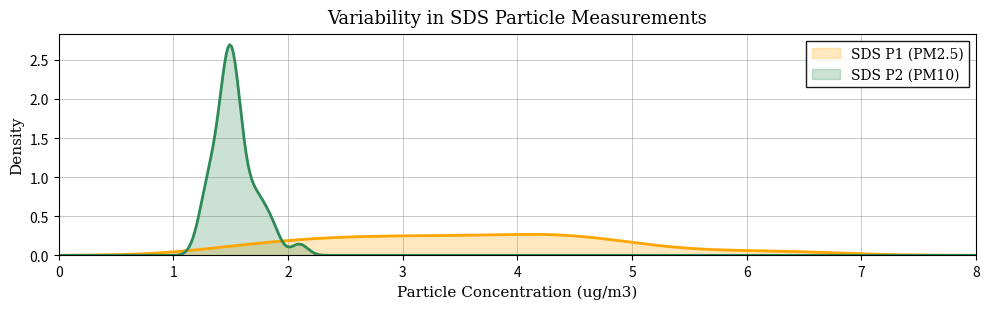

What are all the series names shown in the legend?

SDS P1 (PM2.5), SDS P2 (PM10)